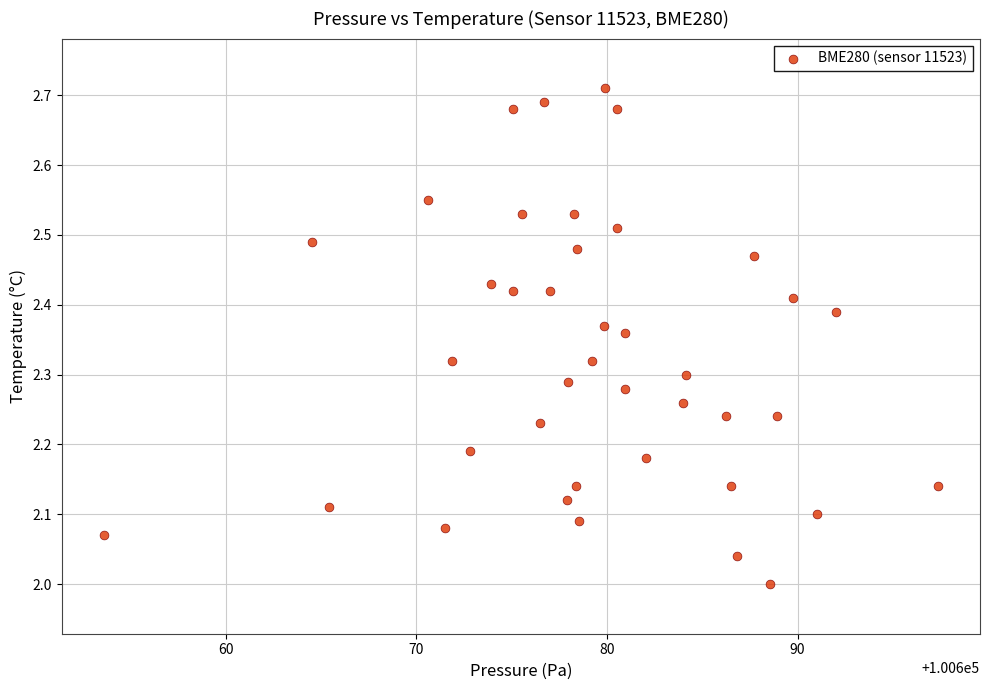

What is the range of X values (max minus min)?

43.8